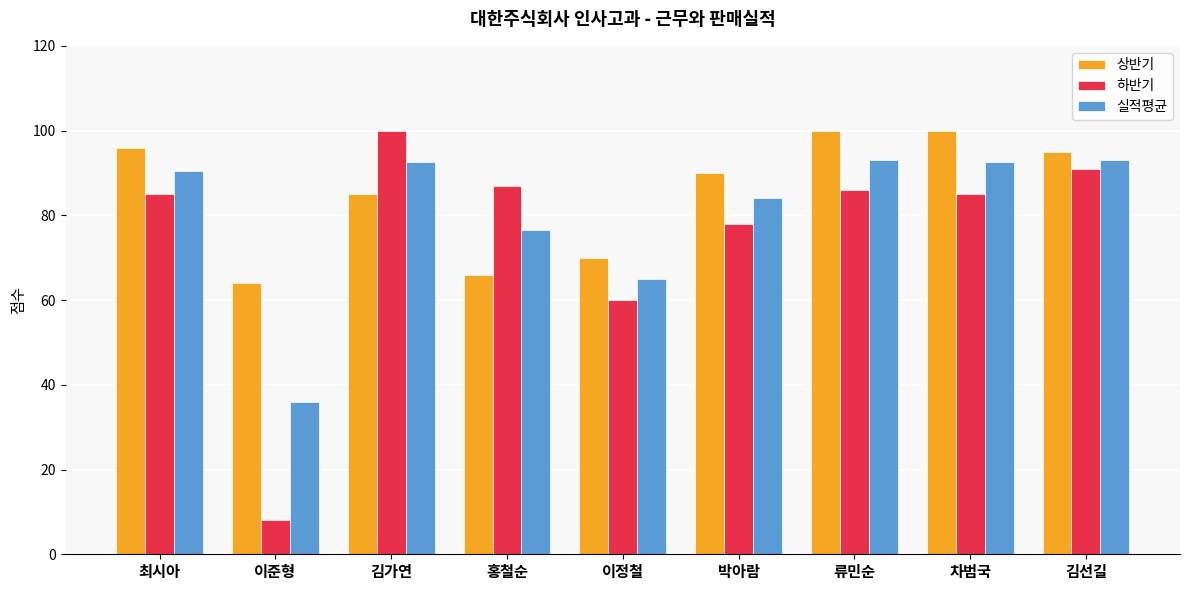

Which series changed the most between 이준형 and 김선길?

하반기